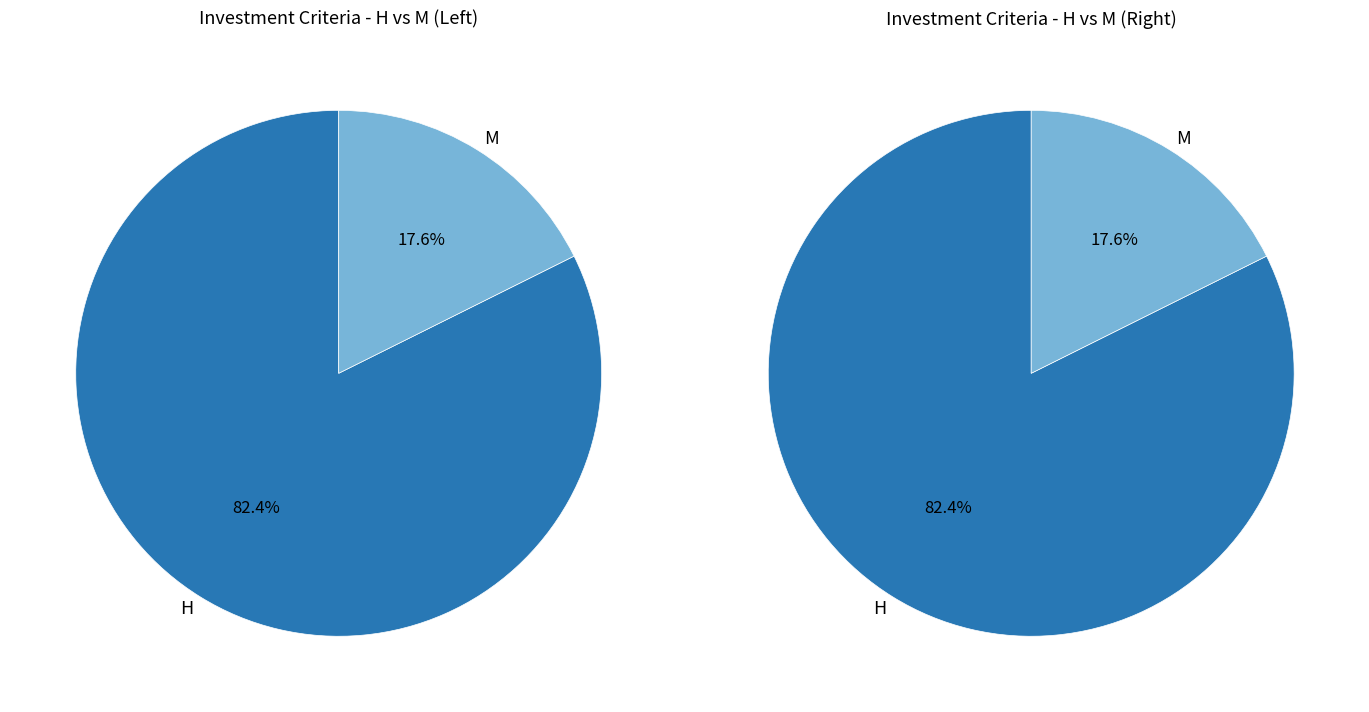

What is the ratio of the value at M to the value at H?

0.2